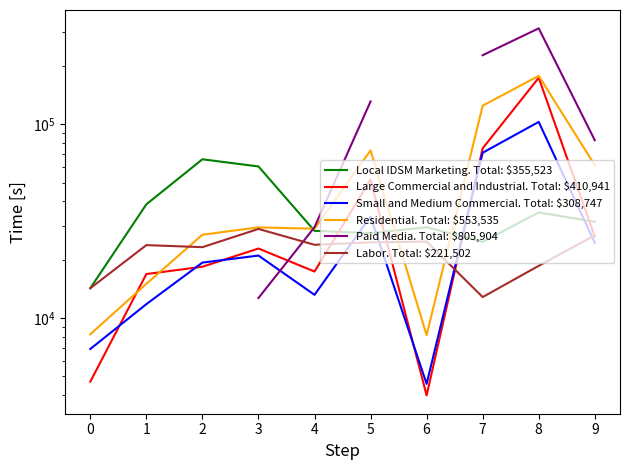

What is the smallest value displayed?

3992.8